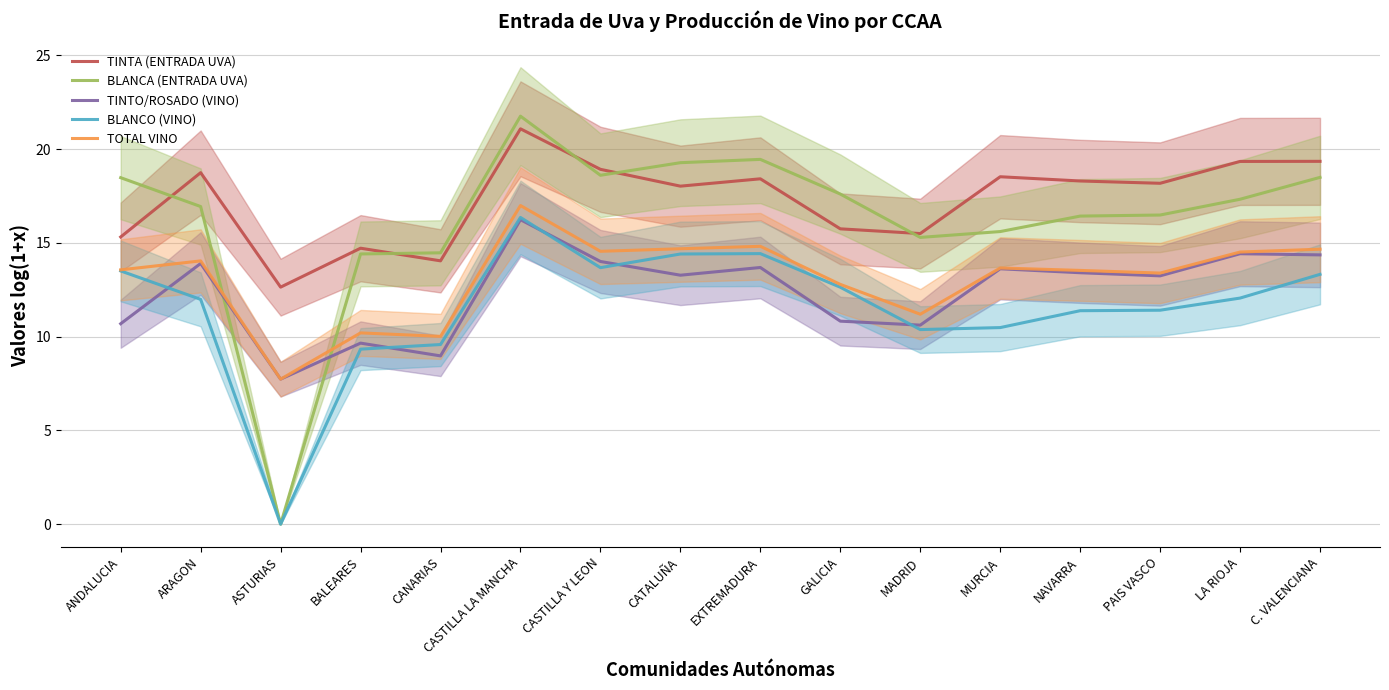

Reading right to left, list all the values displayed in this chart.

TINTA (ENTRADA UVA): C. VALENCIANA=19.3	LA RIOJA=19.3	PAIS VASCO=18.2	NAVARRA=18.3	MURCIA=18.5	MADRID=15.5	GALICIA=15.7	EXTREMADURA=18.4	CATALUÑA=18.0	CASTILLA Y LEON=18.9	CASTILLA LA MANCHA=21.1	CANARIAS=14.0	BALEARES=14.7	ASTURIAS=12.6	ARAGON=18.7	ANDALUCIA=15.3
BLANCA (ENTRADA UVA): C. VALENCIANA=18.5	LA RIOJA=17.3	PAIS VASCO=16.5	NAVARRA=16.4	MURCIA=15.6	MADRID=15.3	GALICIA=17.6	EXTREMADURA=19.4	CATALUÑA=19.3	CASTILLA Y LEON=18.6	CASTILLA LA MANCHA=21.8	CANARIAS=14.5	BALEARES=14.4	ASTURIAS=0.0	ARAGON=16.9	ANDALUCIA=18.5
TINTO/ROSADO (VINO): C. VALENCIANA=14.4	LA RIOJA=14.4	PAIS VASCO=13.2	NAVARRA=13.4	MURCIA=13.6	MADRID=10.6	GALICIA=10.8	EXTREMADURA=13.7	CATALUÑA=13.3	CASTILLA Y LEON=14.0	CASTILLA LA MANCHA=16.2	CANARIAS=9.0	BALEARES=9.7	ASTURIAS=7.7	ARAGON=13.9	ANDALUCIA=10.7
BLANCO (VINO): C. VALENCIANA=13.3	LA RIOJA=12.1	PAIS VASCO=11.4	NAVARRA=11.4	MURCIA=10.5	MADRID=10.4	GALICIA=12.6	EXTREMADURA=14.4	CATALUÑA=14.4	CASTILLA Y LEON=13.7	CASTILLA LA MANCHA=16.4	CANARIAS=9.6	BALEARES=9.3	ASTURIAS=0.0	ARAGON=12.0	ANDALUCIA=13.5
TOTAL VINO: C. VALENCIANA=14.7	LA RIOJA=14.5	PAIS VASCO=13.4	NAVARRA=13.5	MURCIA=13.7	MADRID=11.2	GALICIA=12.8	EXTREMADURA=14.8	CATALUÑA=14.7	CASTILLA Y LEON=14.5	CASTILLA LA MANCHA=17.0	CANARIAS=10.0	BALEARES=10.2	ASTURIAS=7.7	ARAGON=14.0	ANDALUCIA=13.6